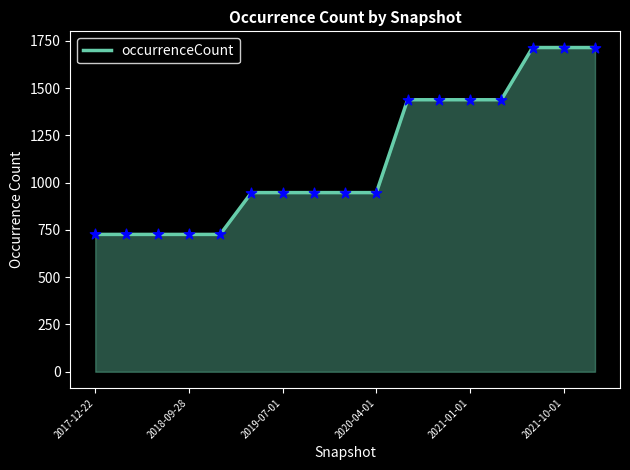

What is the minimum value shown in the chart?

726